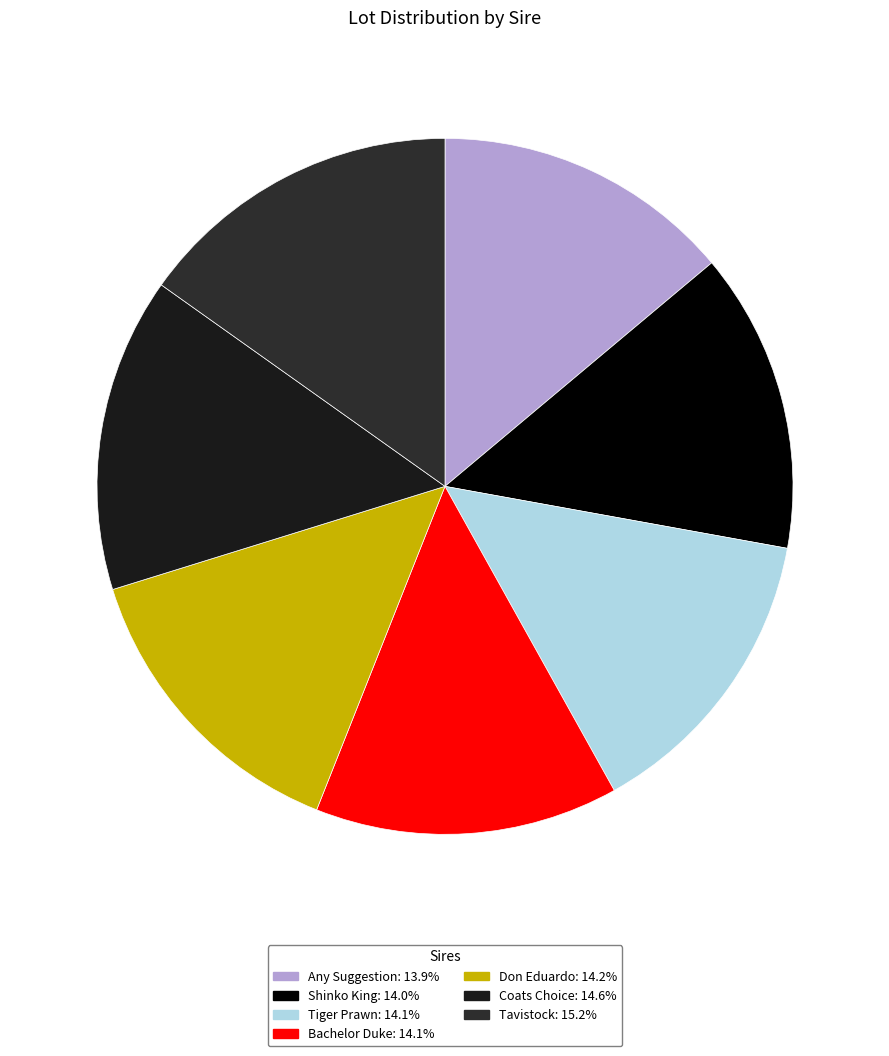

Does Don Eduardo represent more than half of the total?

No